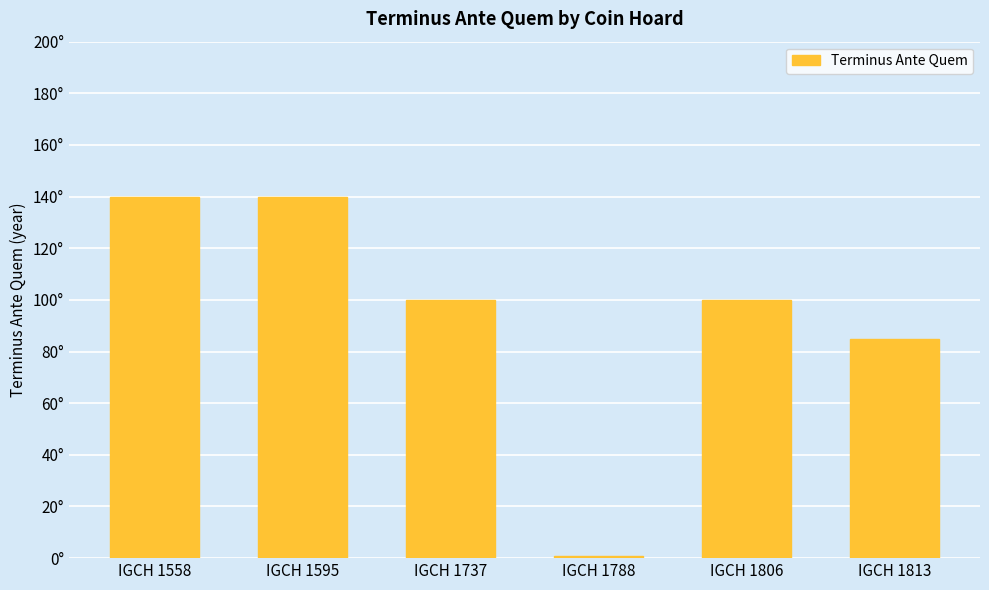

Are the bars horizontal?

No